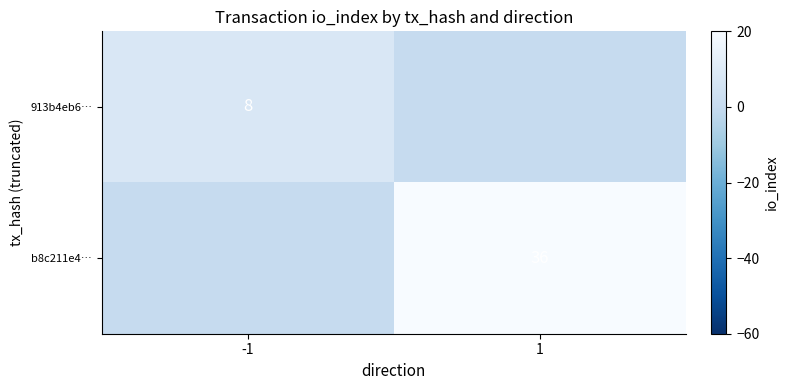

Is the value of 913b4eb6… at -1 greater than the value of b8c211e4… at 1?

No